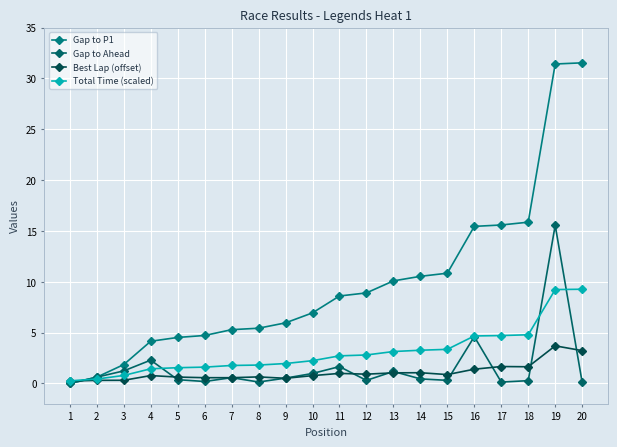

True or false: Best Lap (offset) and Gap to Ahead cross at least once.

True